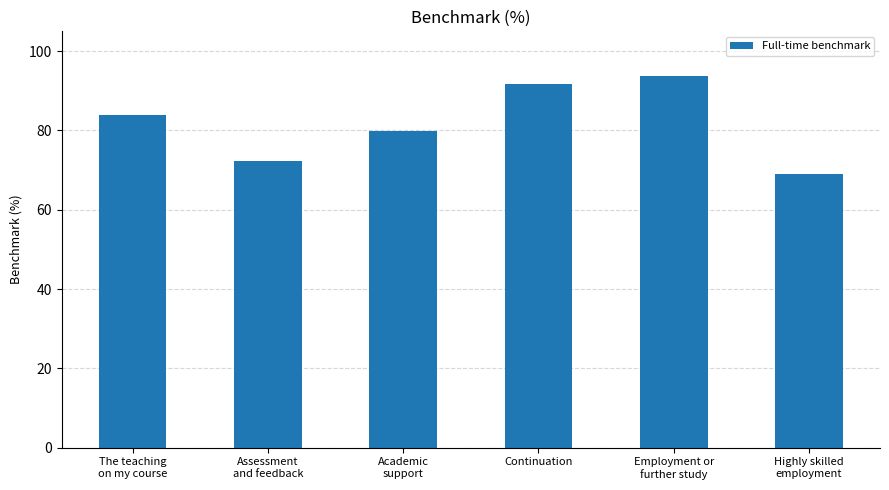

Are the bars grouped side by side (vs. stacked)?

No